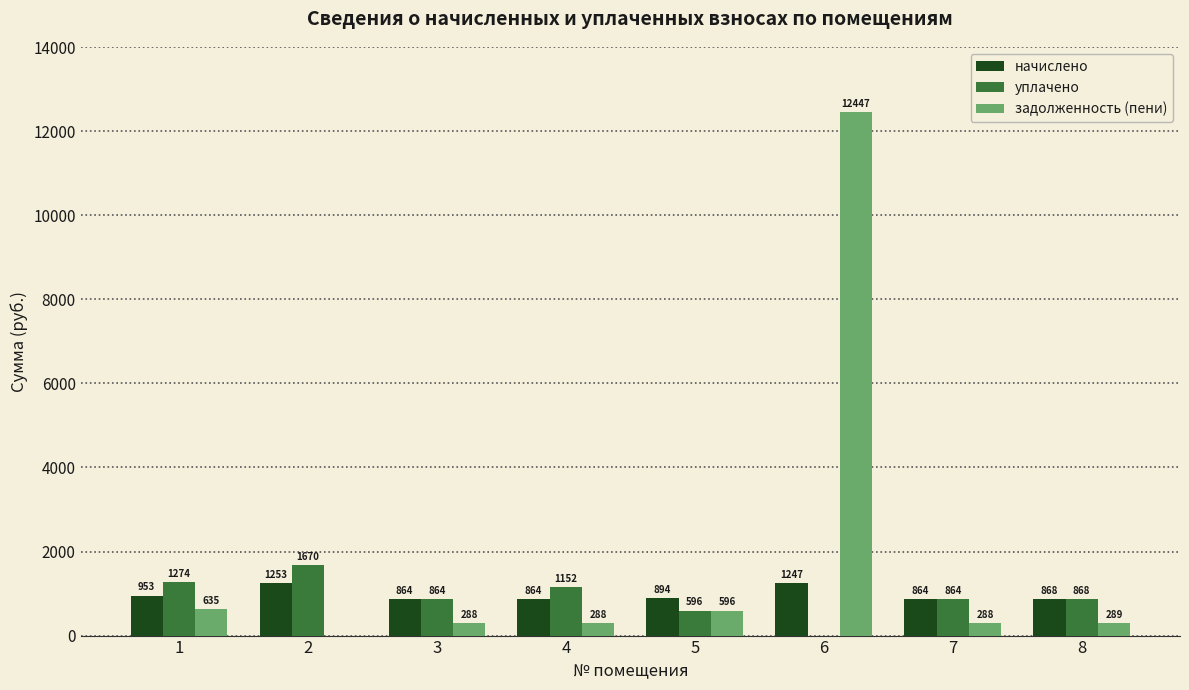

Which series changed the most between 1 and 4?

задолженность (пени)